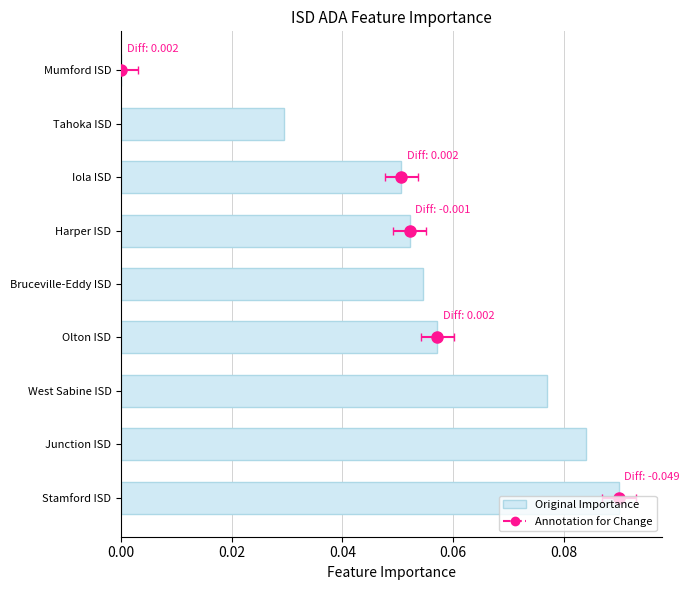

The chart shows a value of 0.0 at Tahoka ISD. True or false?

False